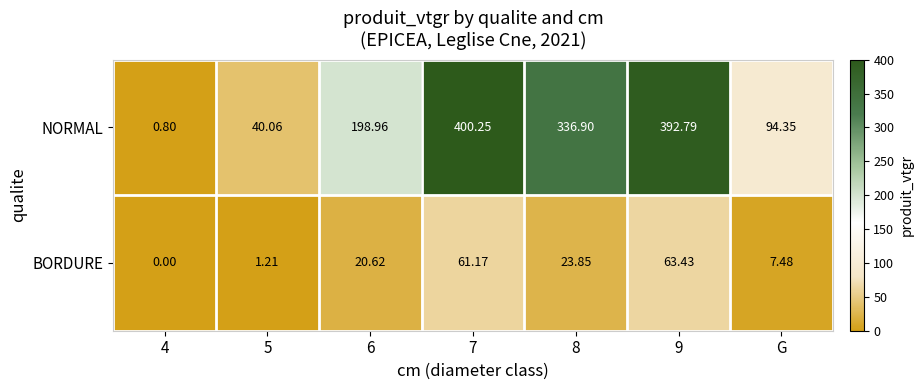

List the series in order of their overall mean, lowest first.

BORDURE, NORMAL